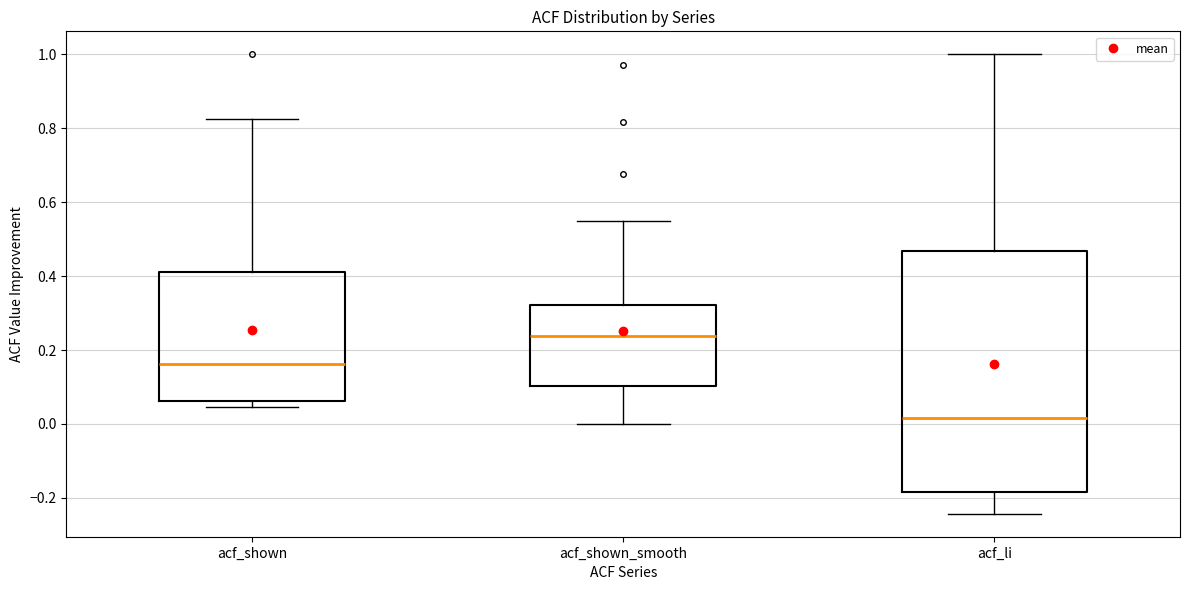

Reading left to right, read every box against the y-axis: the position of its median line, the range the box covers, and the ends of its whiskers. The values are not printed on the chart, so give them approximately, as read against the axis.

acf_shown: median 0.16, box 0.06 to 0.42, whiskers 0.04 to 0.82
acf_shown_smooth: median 0.24, box 0.10 to 0.32, whiskers 0.00 to 0.54
acf_li: median 0.02, box -0.18 to 0.46, whiskers -0.24 to 1.00